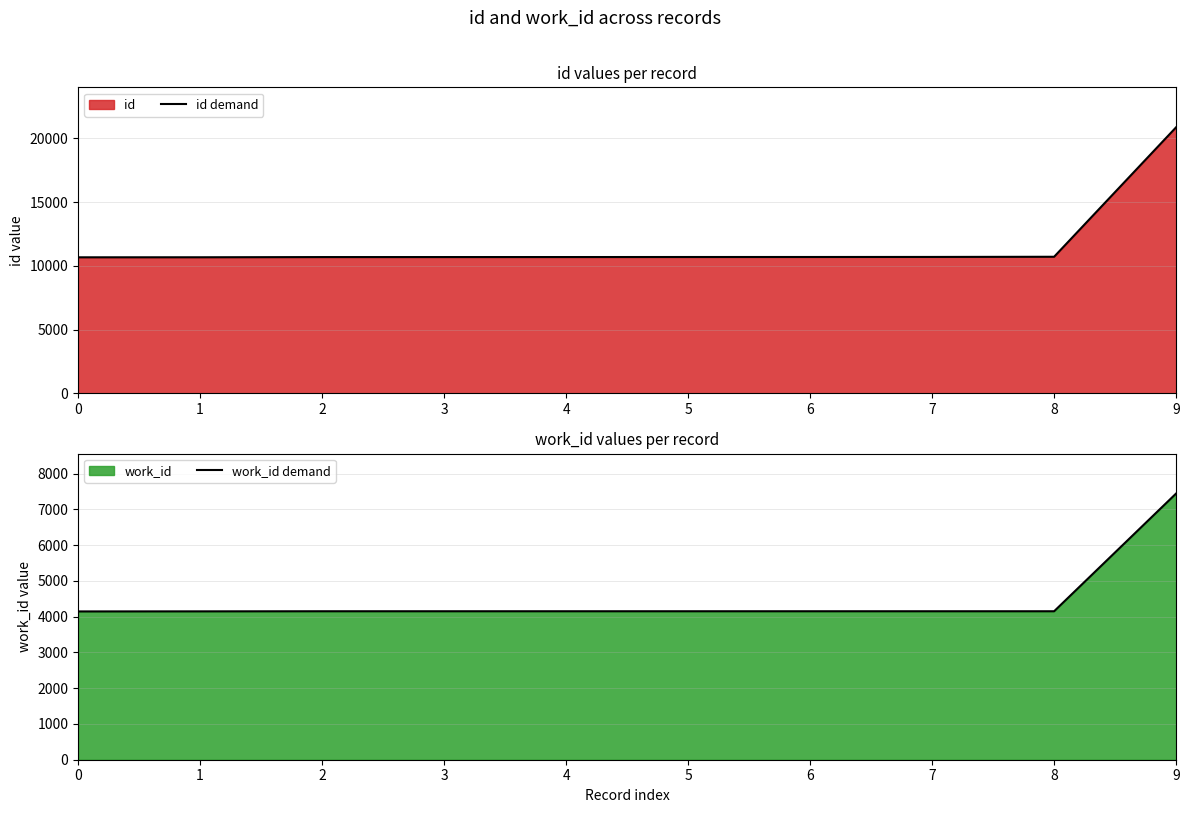

What is the spread (max minus min) of values at 0?

6521